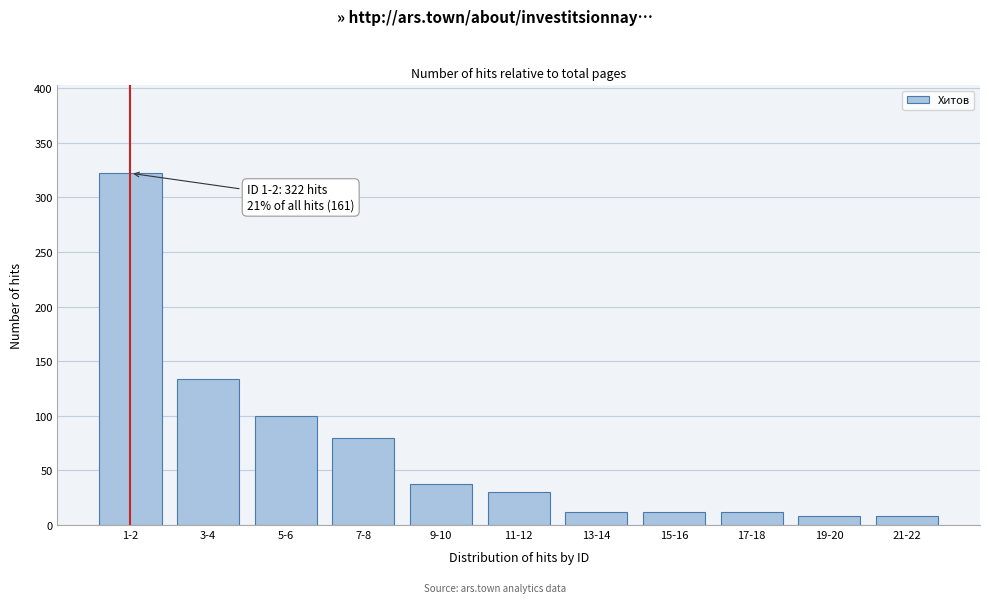

Reading left to right, extract all data points from this chart.

322	134	100	80	38	30	12	12	12	8	8